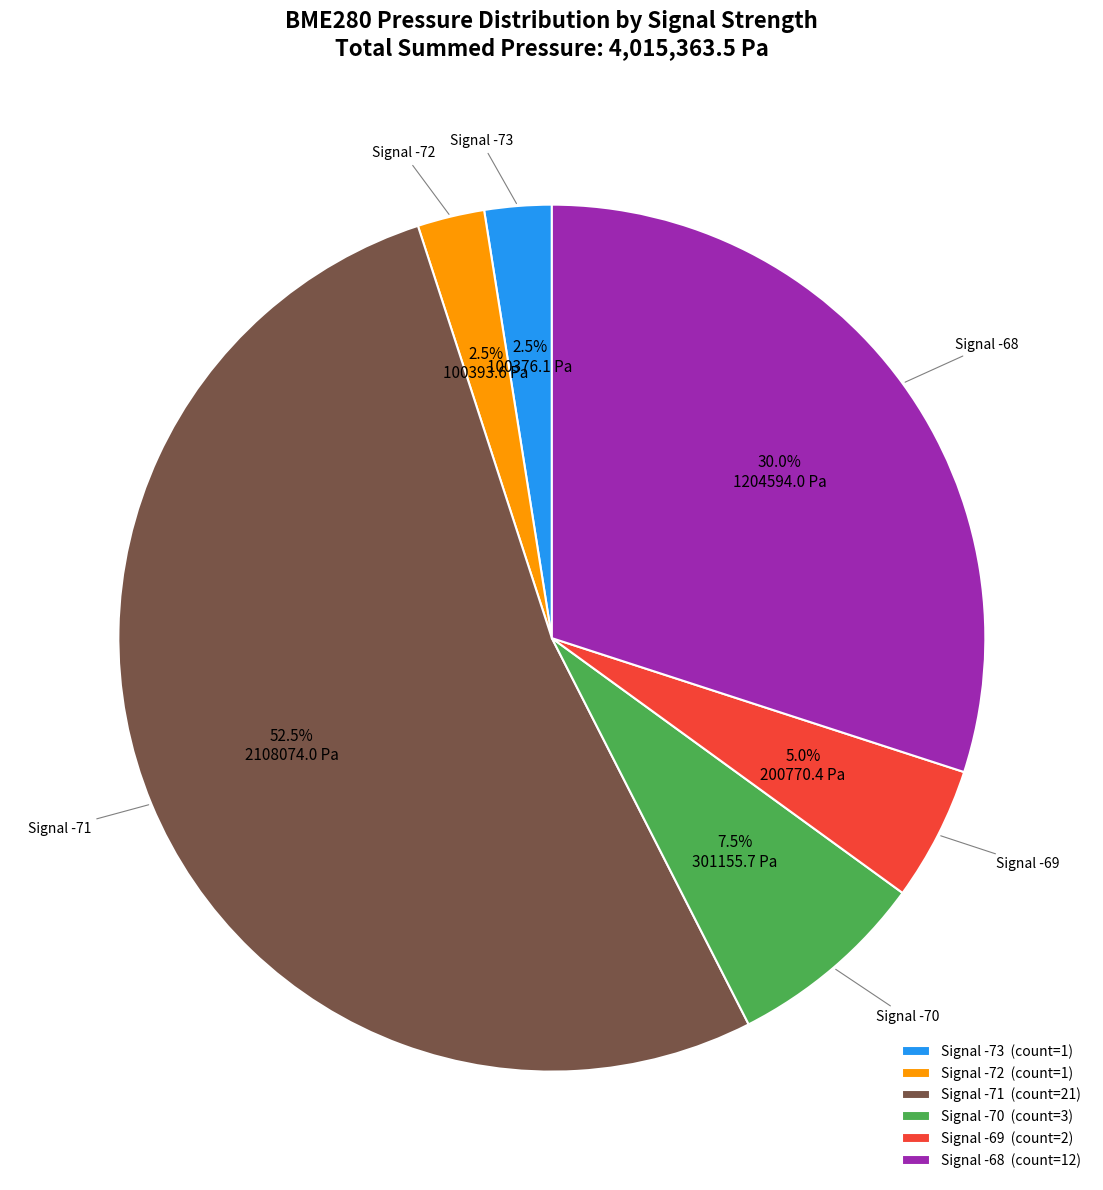

Count the number of slices in the pie.

6